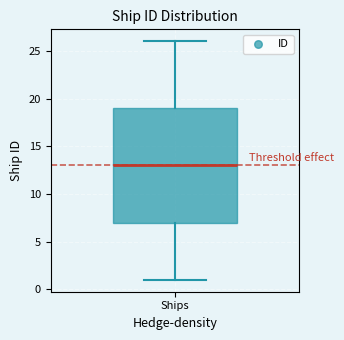

Where is the lower edge of the box for Ships on the y-axis? The values are not printed on the chart, so give them approximately, as read against the axis.

7